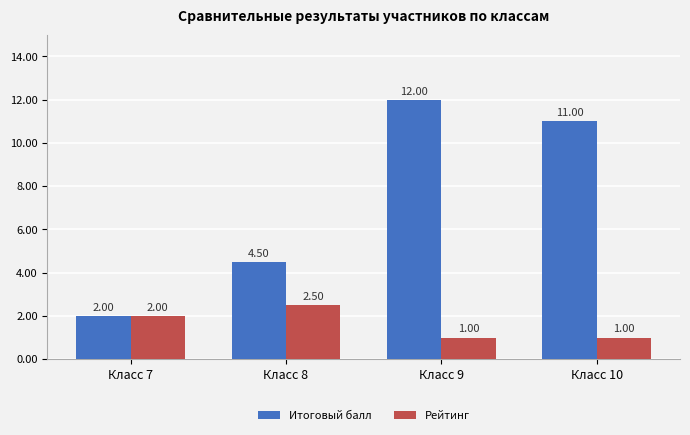

At which category is the sum across all series the highest?

Класс 9